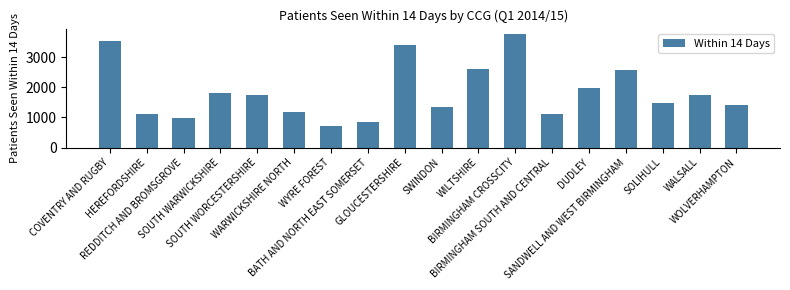

What is the label of the 18th bar from the left?

WOLVERHAMPTON